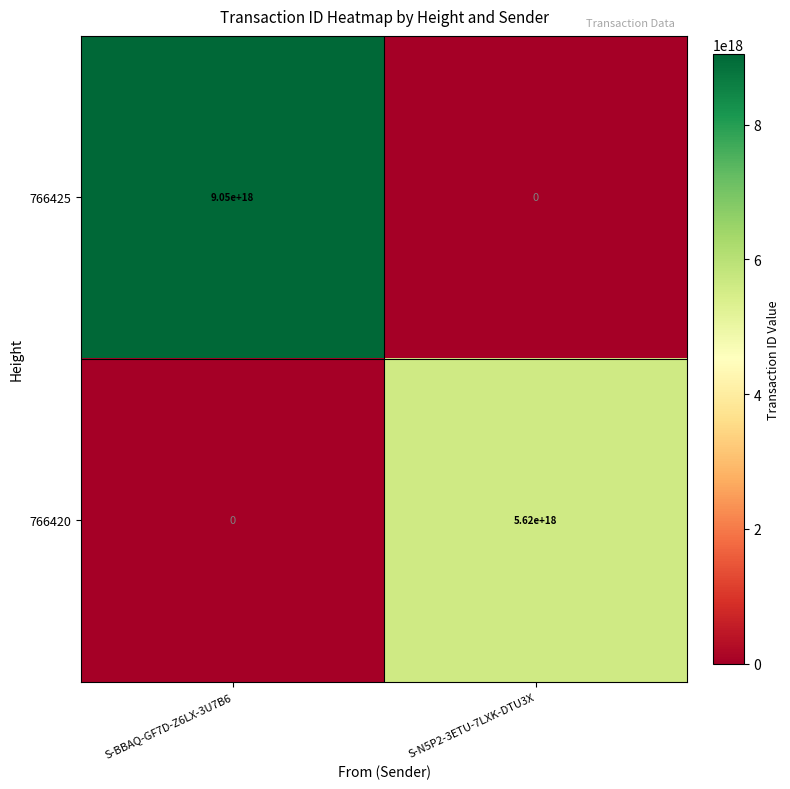

Is it true that 766425 equals 4919990428302374912 at S-BBAQ-GF7D-Z6LX-3U7B6?

False